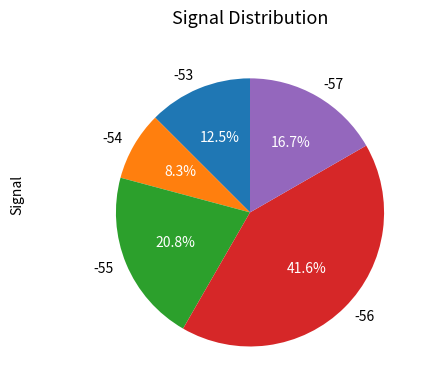

Does -56 represent more than half of the total?

No